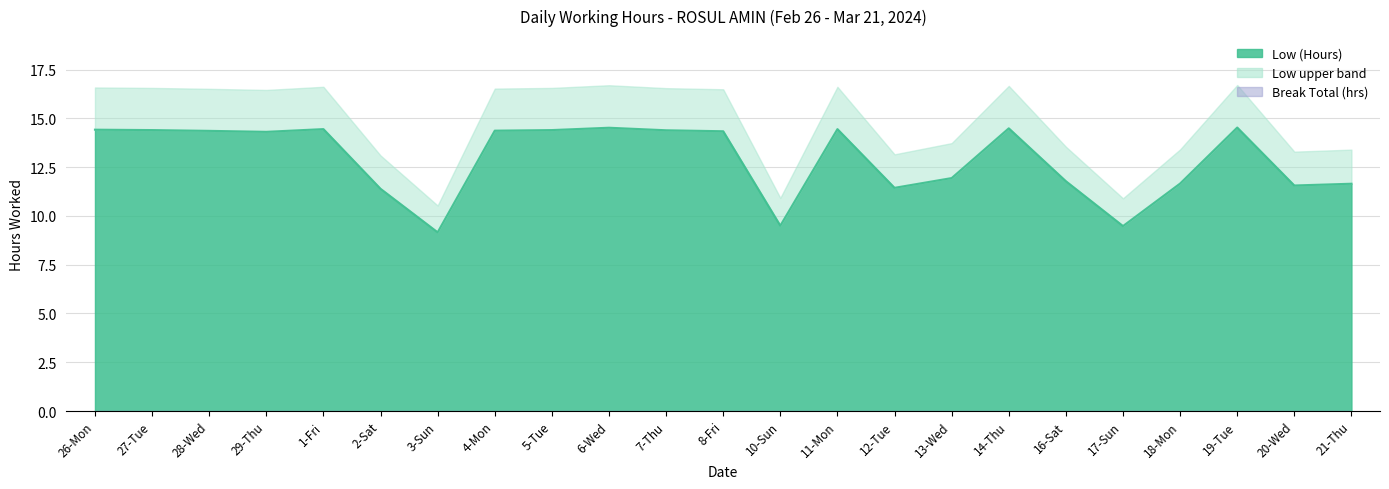

Which has a higher value, 11-Mon or 20-Wed?

11-Mon